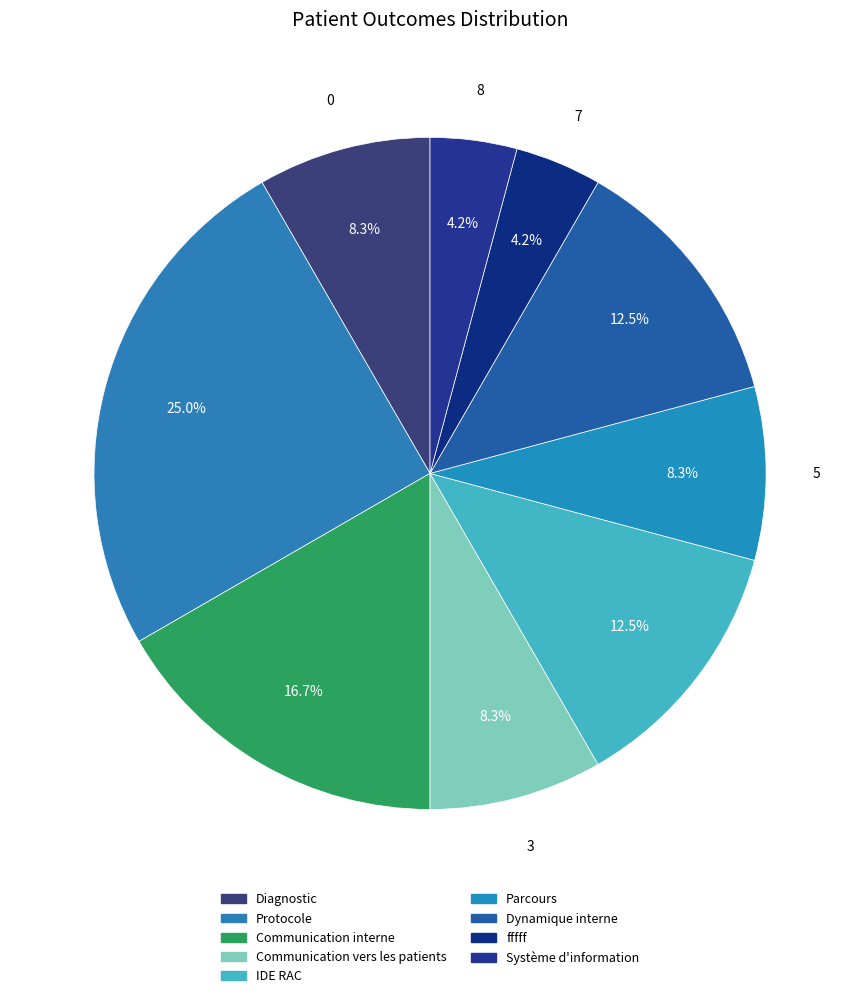

Does fffff account for over 50% of the chart?

No